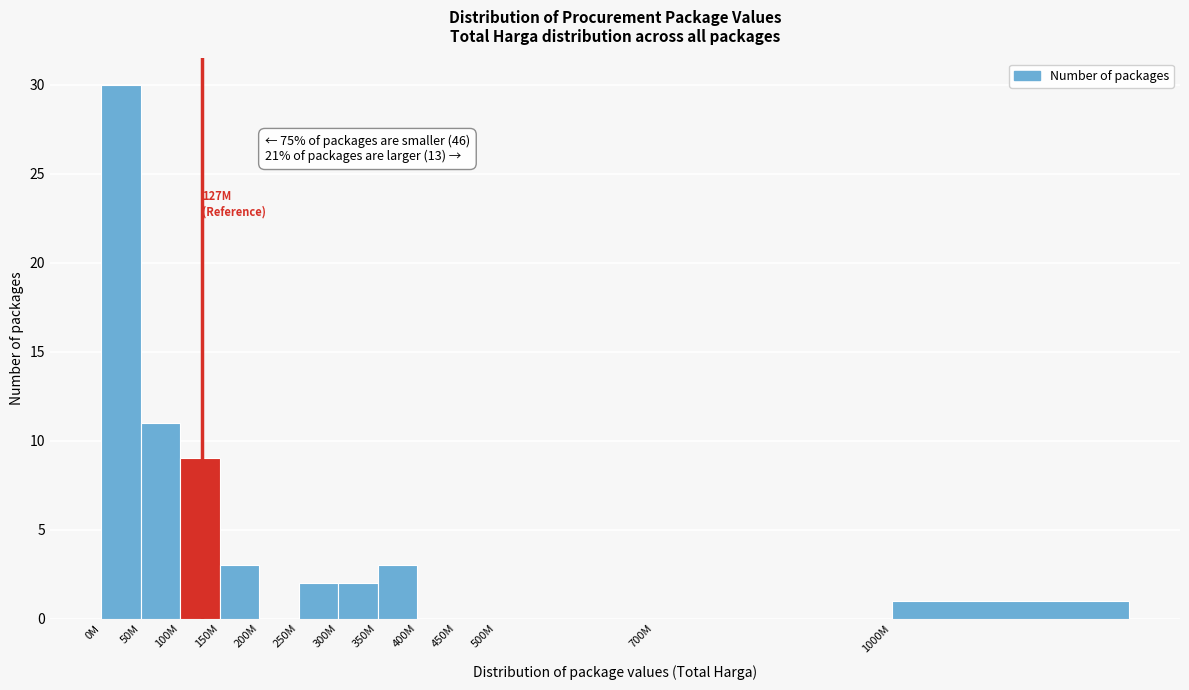

Reading right to left, extract all data points from this chart.

1000M=1	700M=0	500M=0	450M=0	400M=0	350M=3	300M=2	250M=2	200M=0	150M=3	100M=9	50M=11	0M=30